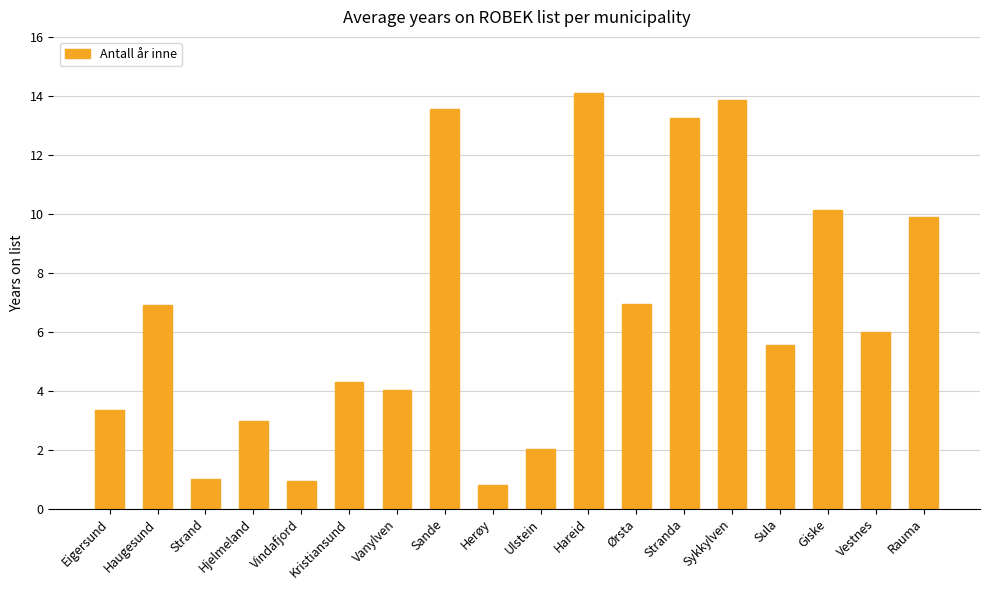

The value at Vanylven is 2.0. True or false?

False